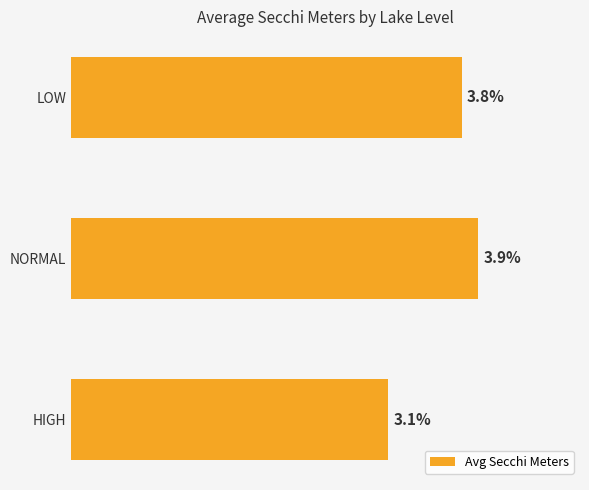

Between LOW and HIGH, which is larger?

LOW